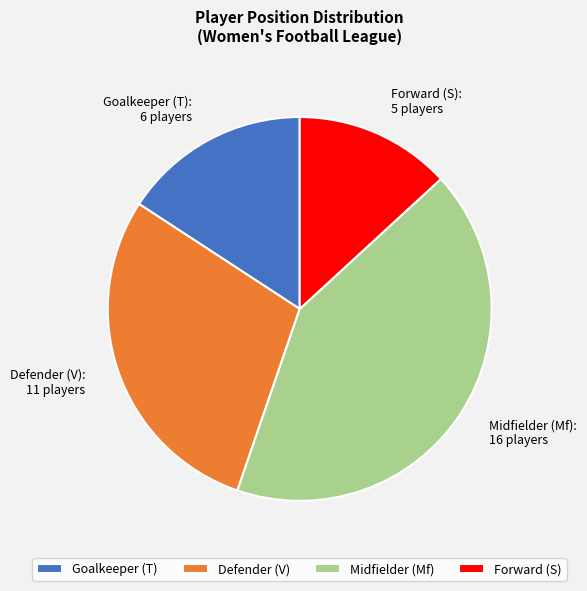

Which slice is the smallest?

Forward (S)